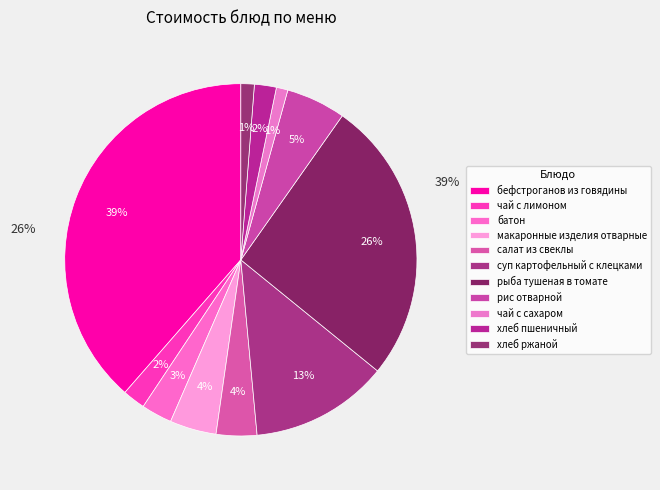

To the nearest percent, what is the combined percentage of салат из свеклы and рис отварной?

9%